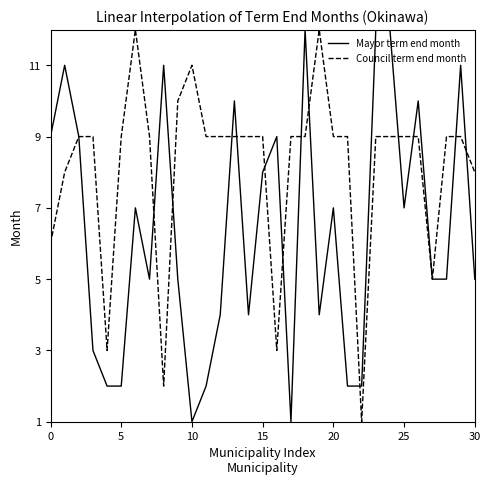

List the series in order of their overall mean, lowest first.

Mayor term end month, Council term end month